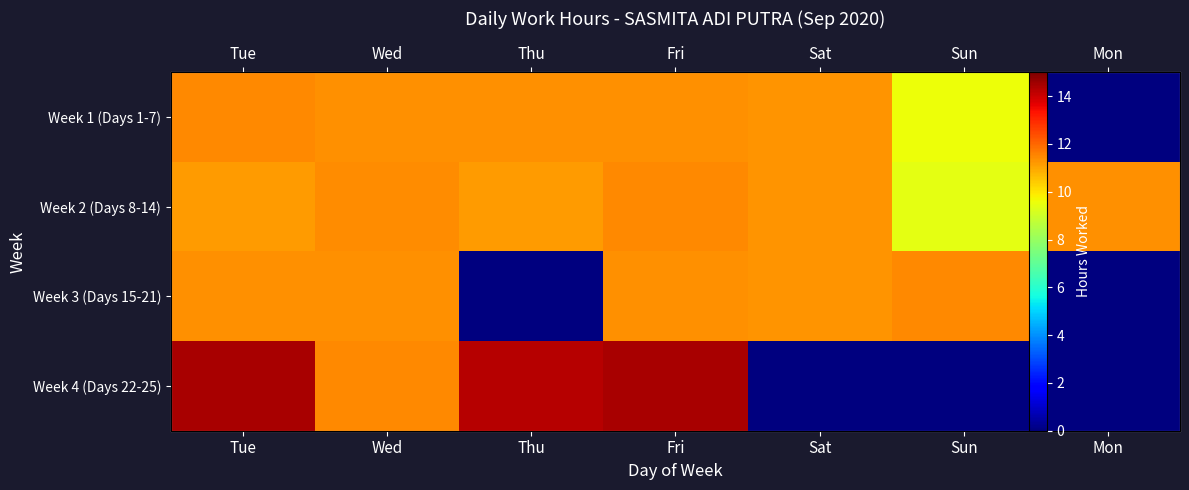

Where is Week 3 (Days 15-21) nearest to the value 5?

Thu